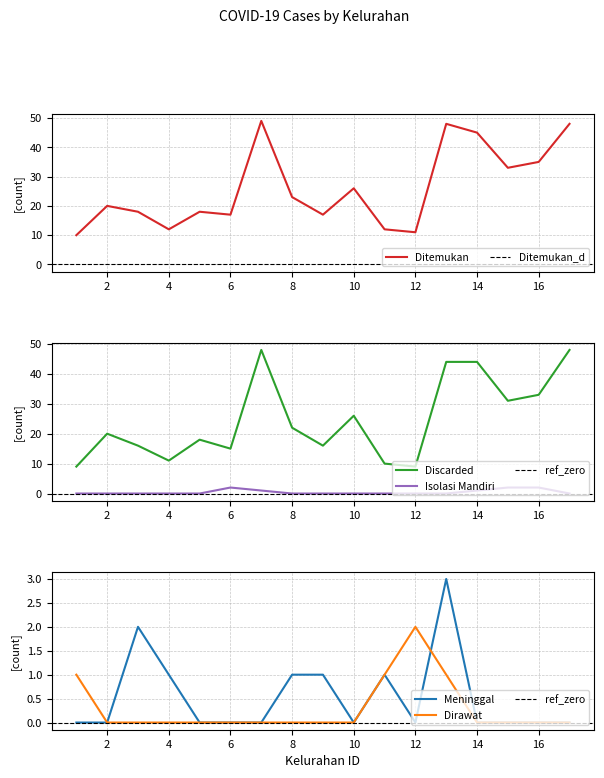

Is it true that Isolasi Mandiri equals 0 at 12?

True